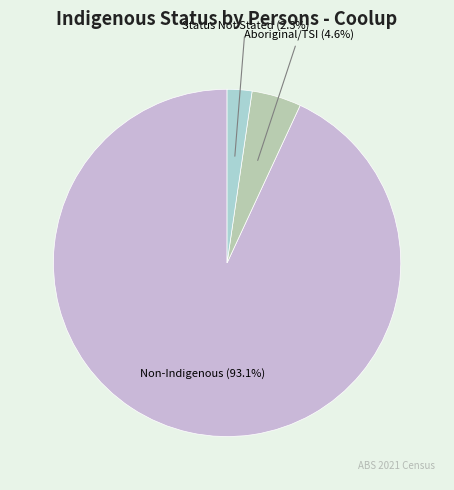

Is there any slice that represents more than half of the pie?

Yes